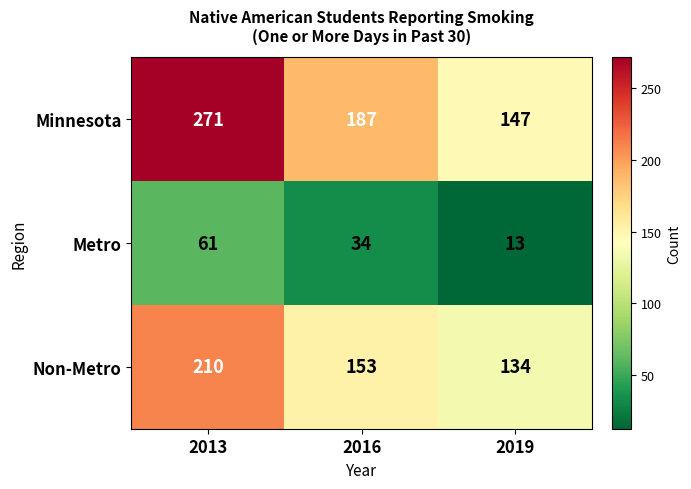

What is the smallest value displayed?

13